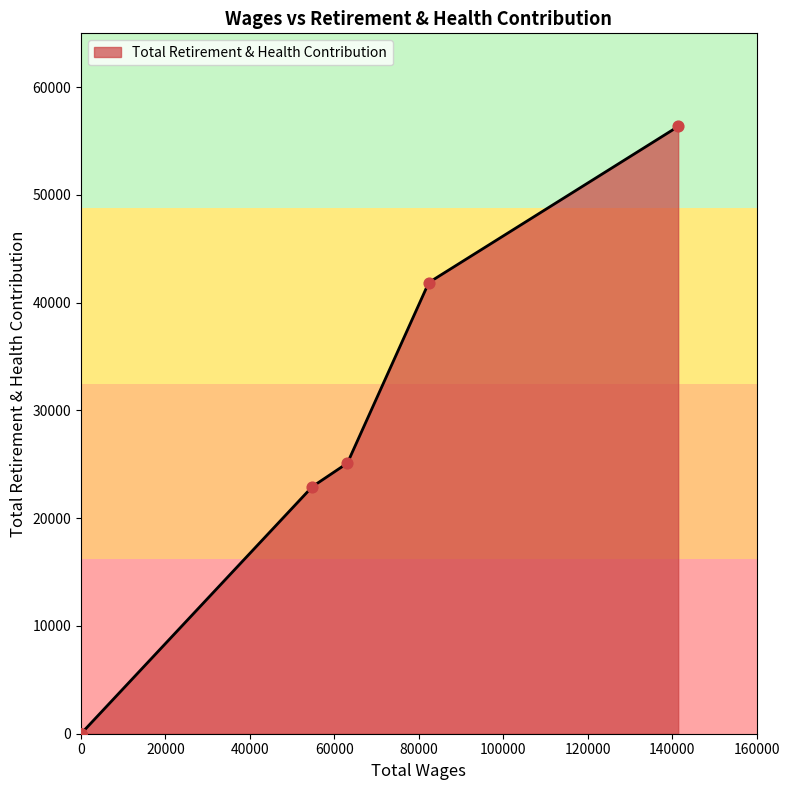

What is the change in value from 141392.0 to 0.0?

-56358